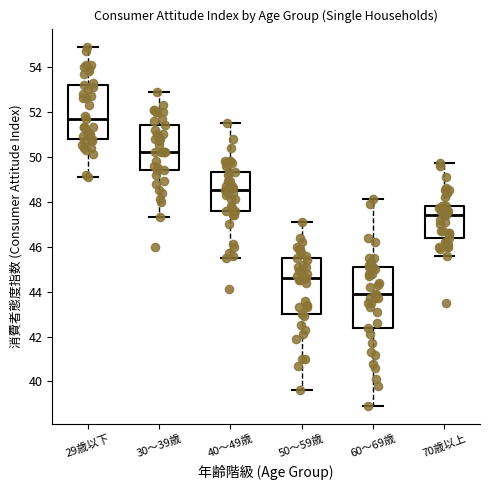

Reading left to right, read every box against the y-axis: the position of its median line, the range the box covers, and the ends of its whiskers. The values are not printed on the chart, so give them approximately, as read against the axis.

29歳以下: median 51.8, box 50.8 to 53.2, whiskers 49.2 to 55.0
30～39歳: median 50.2, box 49.4 to 51.4, whiskers 47.4 to 53.0
40～49歳: median 48.6, box 47.6 to 49.4, whiskers 45.6 to 51.6
50～59歳: median 44.6, box 43.0 to 45.6, whiskers 39.6 to 47.2
60～69歳: median 44.0, box 42.4 to 45.2, whiskers 39.0 to 48.2
70歳以上: median 47.4, box 46.4 to 47.8, whiskers 45.6 to 49.8